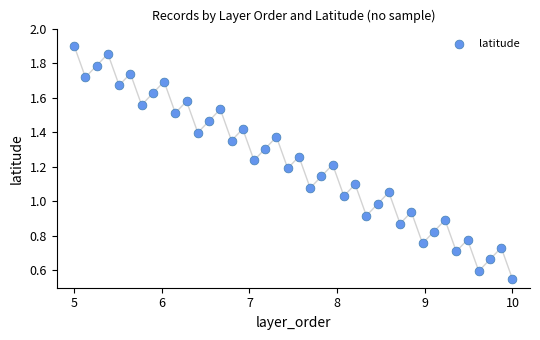

What is the range of X values (max minus min)?

5.0